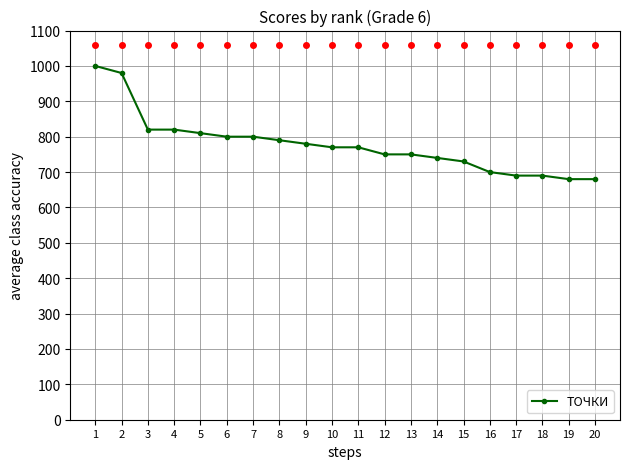

At which category does the chart reach its peak across all series?

1